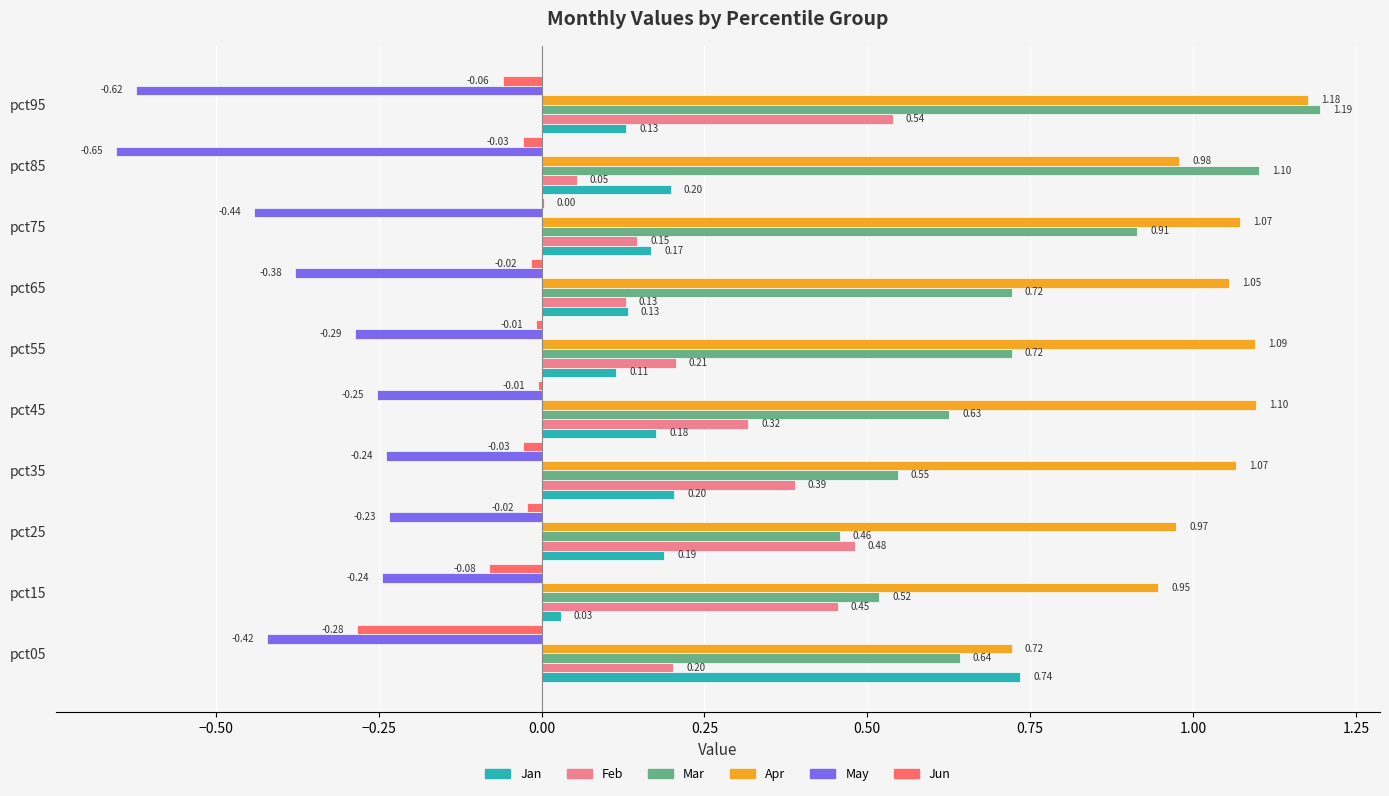

Which series changed the most between pct25 and pct95?

Mar